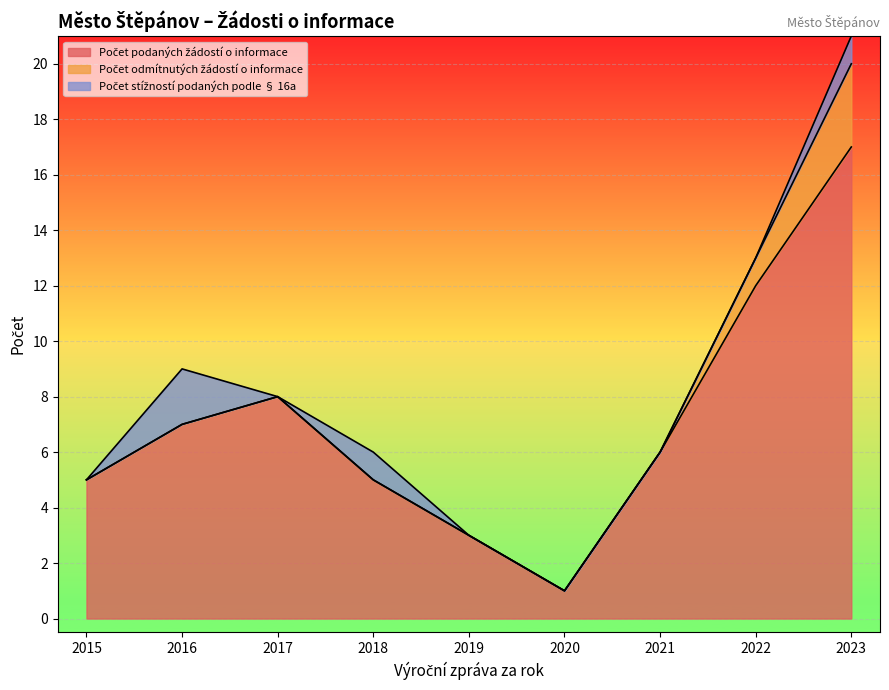

The Počet podaných žádostí o informace series shows 4 at 2021. True or false?

False